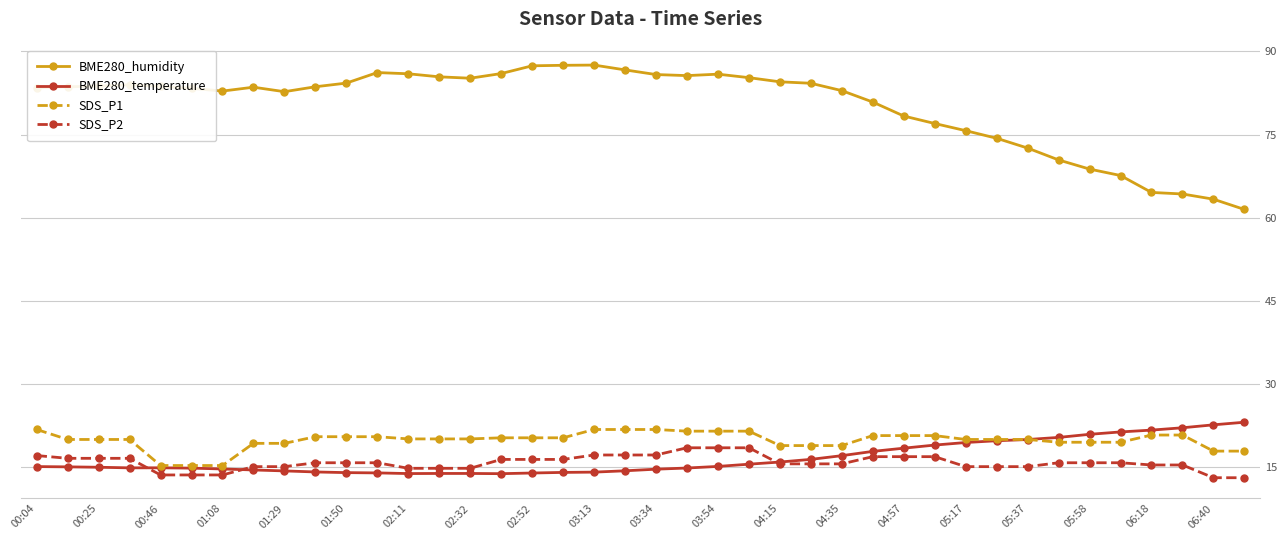

True or false: SDS_P1 and SDS_P2 cross at least once.

False